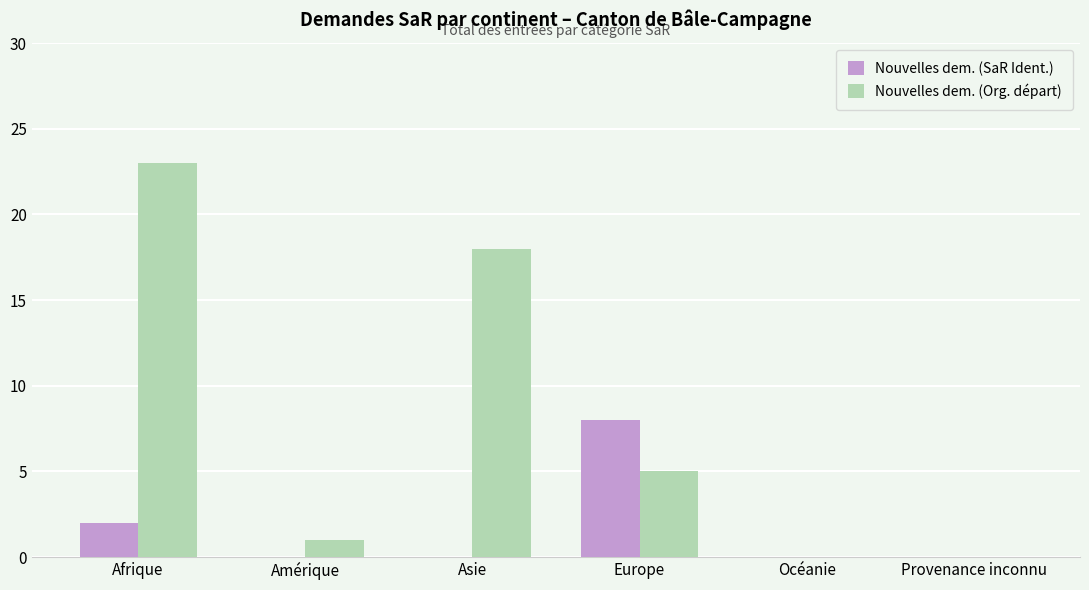

At which label is Nouvelles dem. (SaR Ident.) closest to 4?

Afrique